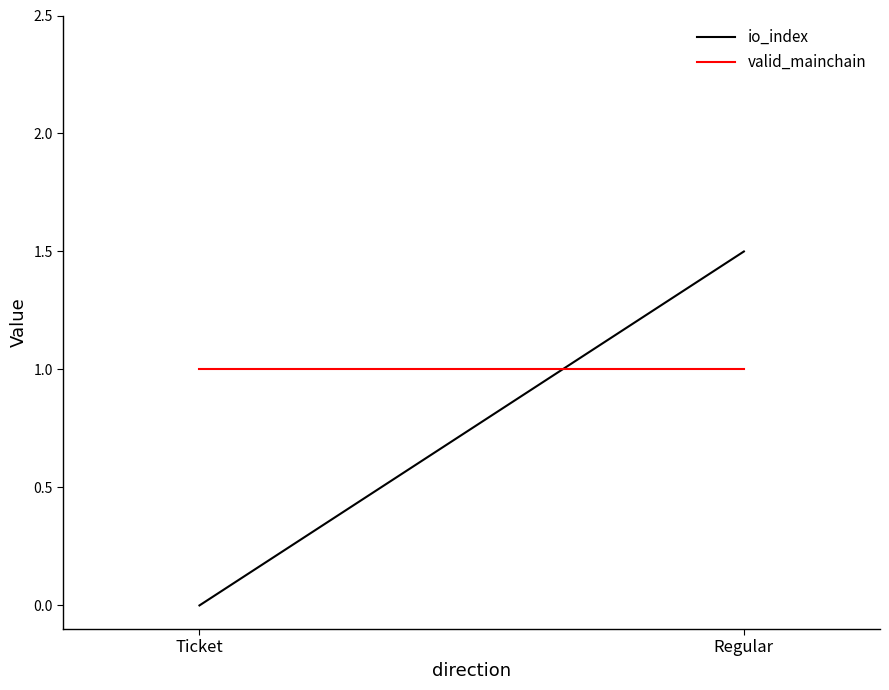

Reading left to right, extract all data points from this chart.

io_index: Ticket=0.0	Regular=1.5
valid_mainchain: Ticket=1.0	Regular=1.0